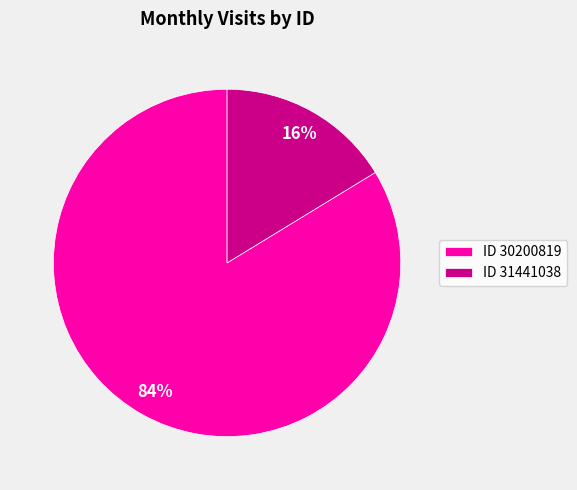

Which has a higher value, ID 31441038 or ID 30200819?

ID 30200819